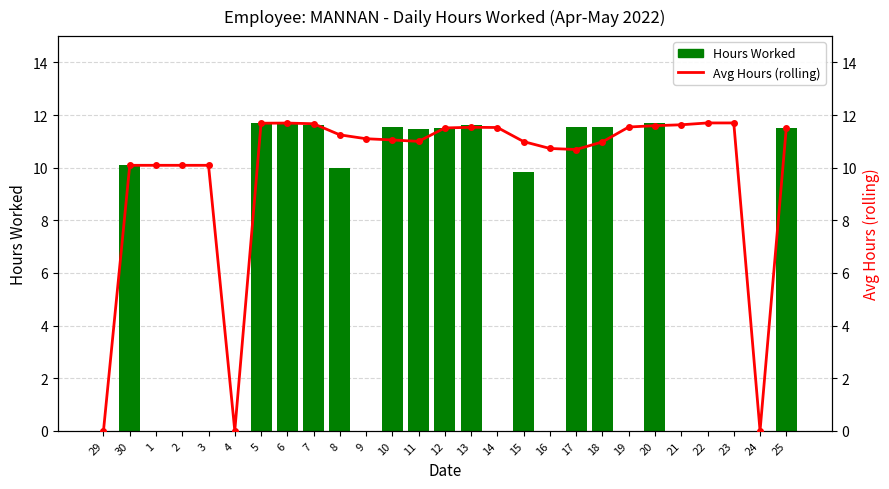

Reading right to left, what are all the values shown in this chart?

Hours Worked: 11.5	0.0	0.0	0.0	0.0	11.7	0.0	11.6	11.5	0.0	9.8	0.0	11.6	11.5	11.5	11.6	0.0	10.0	11.6	11.7	11.7	0.0	0.0	0.0	0.0	10.1	0.0
Avg Hours (rolling): 11.5	0.0	11.7	11.7	11.6	11.6	11.5	11.0	10.7	10.7	11.0	11.5	11.5	11.5	11.0	11.1	11.1	11.2	11.7	11.7	11.7	0.0	10.1	10.1	10.1	10.1	0.0